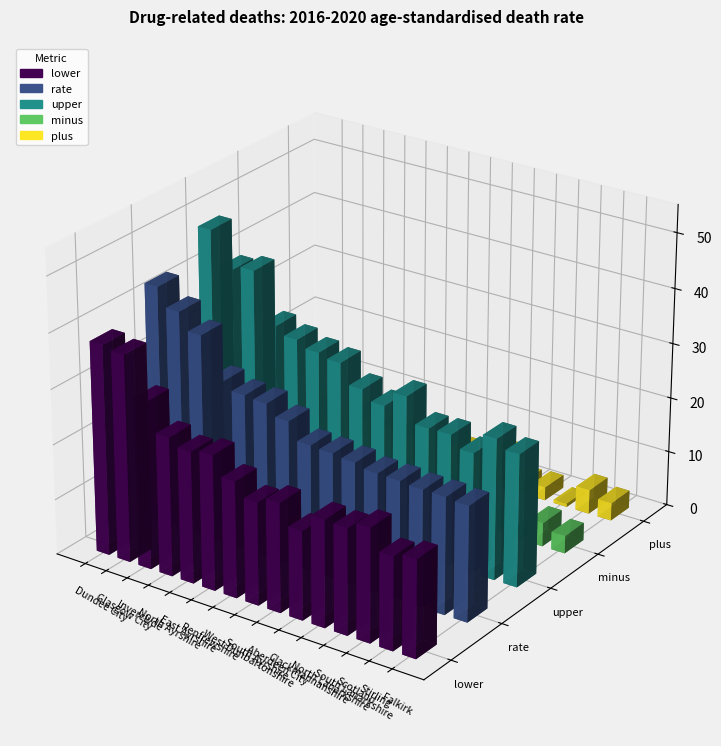

The value of plus at Inverclyde is 10.1. True or false?

False